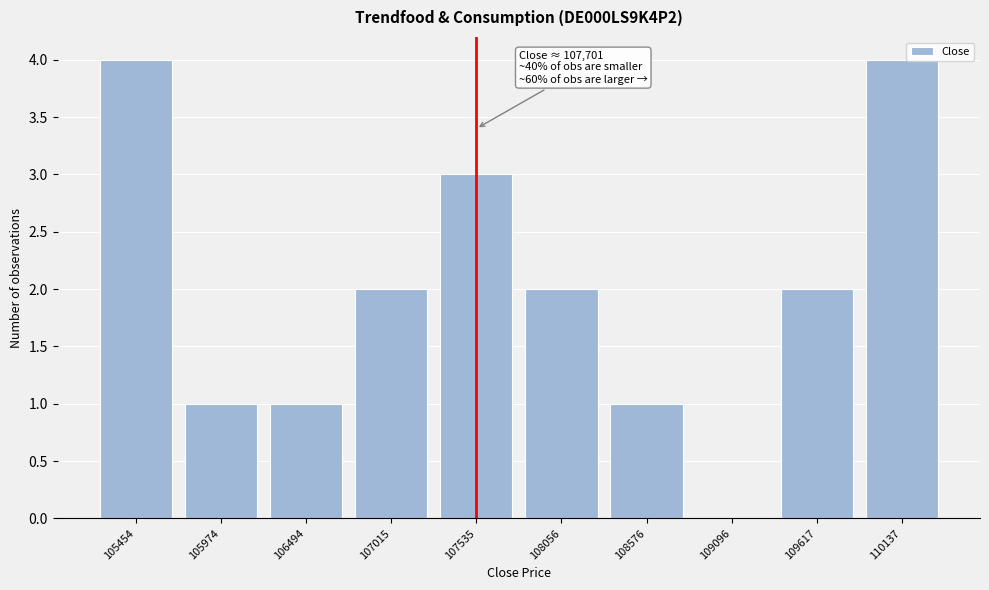

Reading right to left, extract all data points from this chart.

110137=4	109617=2	109096=0	108576=1	108056=2	107535=3	107015=2	106494=1	105974=1	105454=4